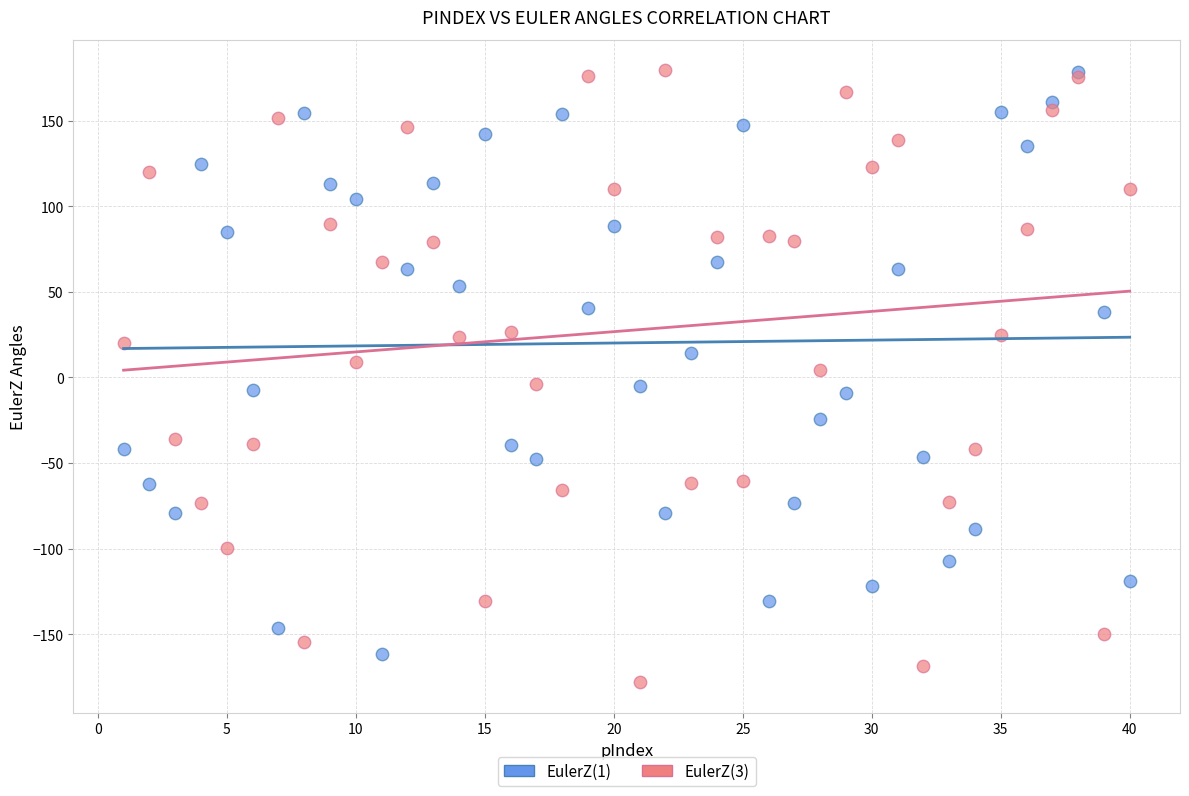

Which series has the largest Y range (max minus min)?

EulerZ(3)